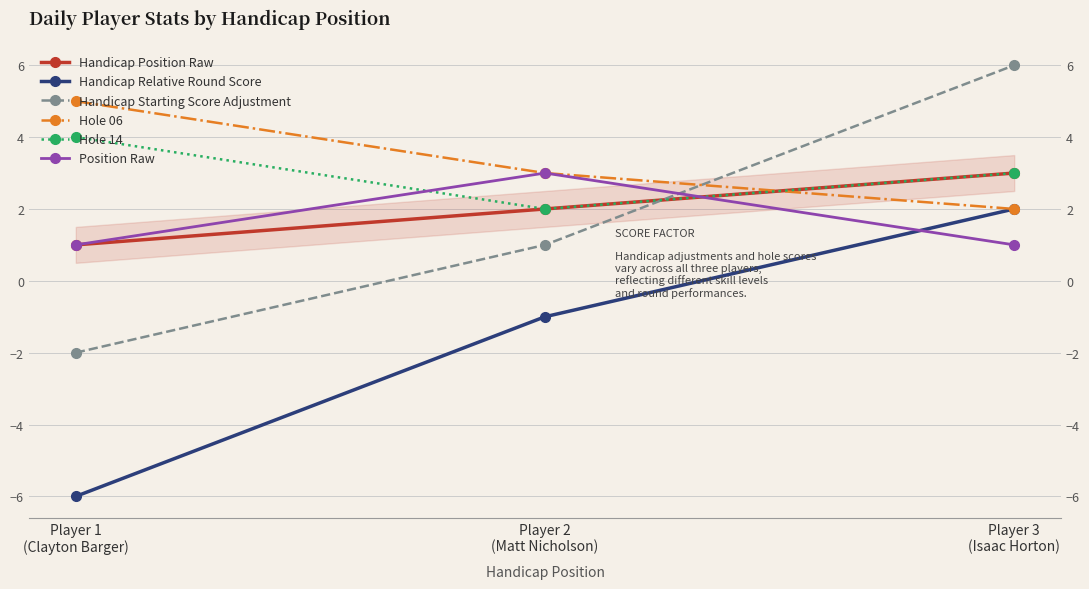

Which has a higher value, Player 2
(Matt Nicholson) or Player 1
(Clayton Barger)?

Player 2
(Matt Nicholson)